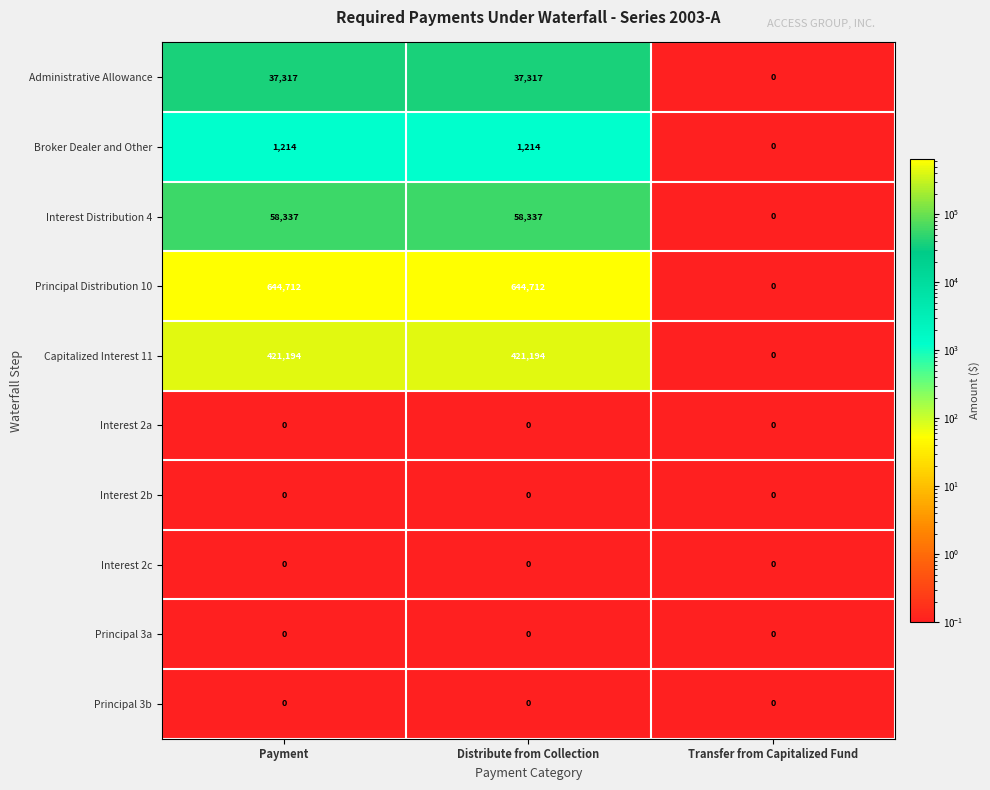

Reading left to right, transcribe all the data shown in this chart.

Administrative Allowance: Payment=37317	Distribute from Collection=37317	Transfer from Capitalized Fund=0
Broker Dealer and Other: Payment=1214	Distribute from Collection=1214	Transfer from Capitalized Fund=0
Interest Distribution 4: Payment=58337	Distribute from Collection=58337	Transfer from Capitalized Fund=0
Principal Distribution 10: Payment=644712	Distribute from Collection=644712	Transfer from Capitalized Fund=0
Capitalized Interest 11: Payment=421194	Distribute from Collection=421194	Transfer from Capitalized Fund=0
Interest 2a: Payment=0	Distribute from Collection=0	Transfer from Capitalized Fund=0
Interest 2b: Payment=0	Distribute from Collection=0	Transfer from Capitalized Fund=0
Interest 2c: Payment=0	Distribute from Collection=0	Transfer from Capitalized Fund=0
Principal 3a: Payment=0	Distribute from Collection=0	Transfer from Capitalized Fund=0
Principal 3b: Payment=0	Distribute from Collection=0	Transfer from Capitalized Fund=0